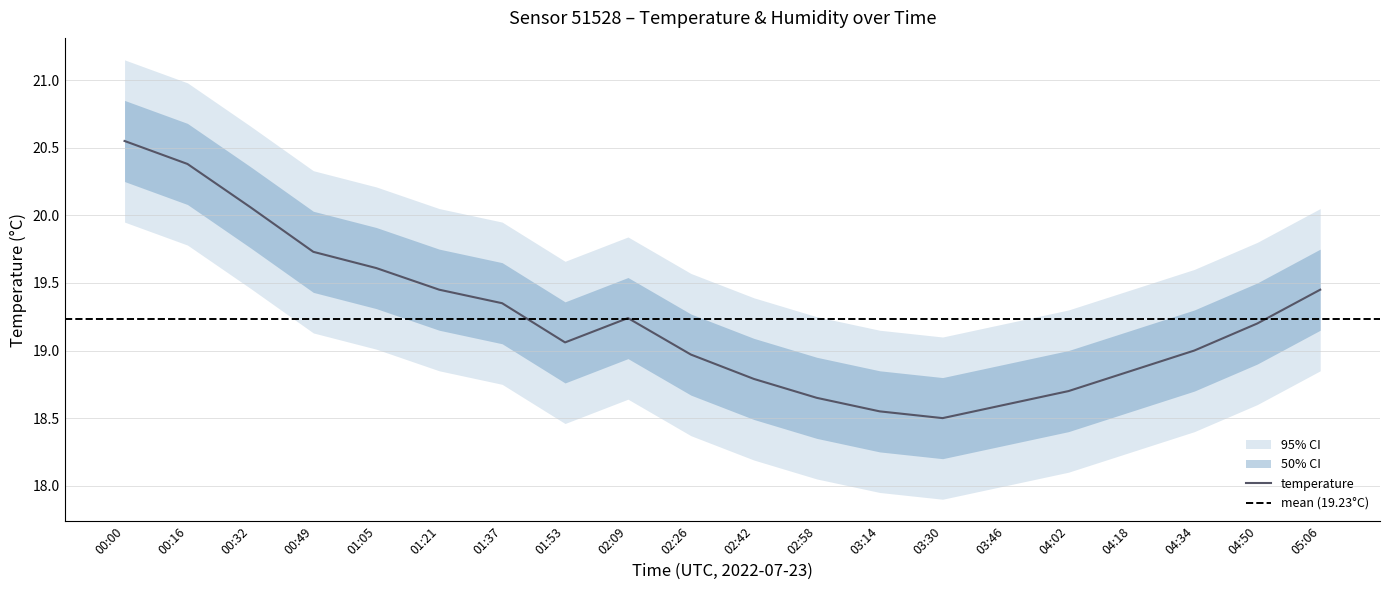

Where is temperature_lower2 nearest to the value 18?

03:46